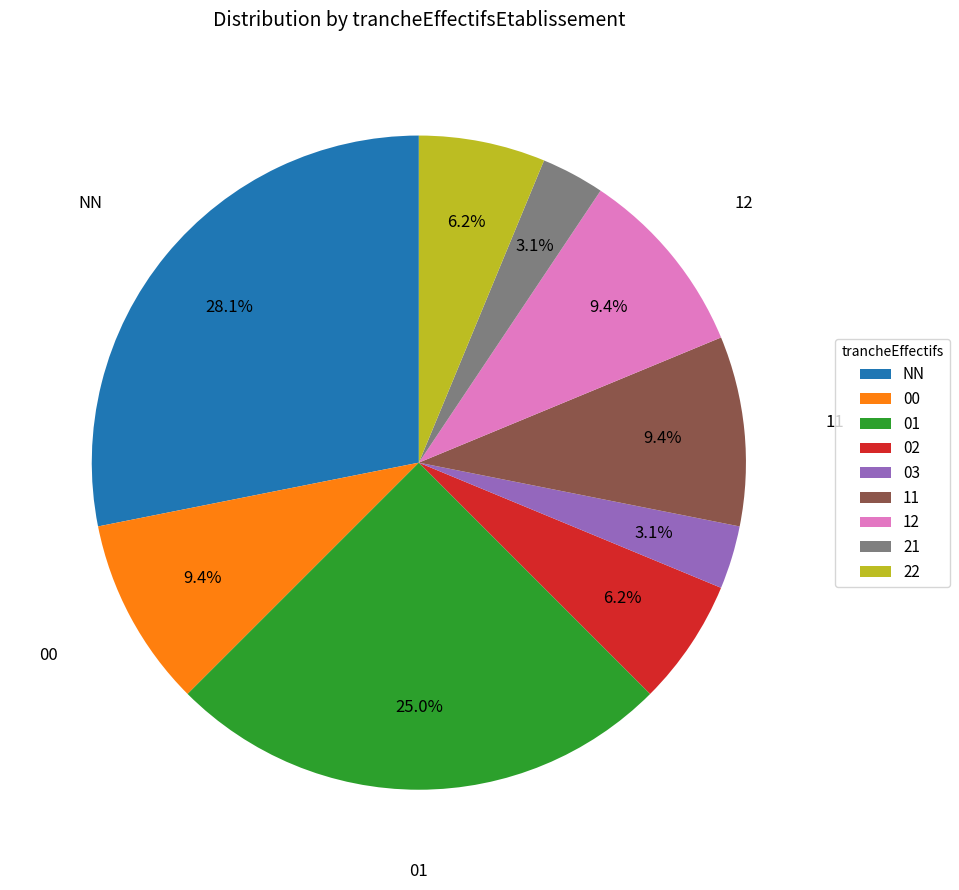

To the nearest percent, what portion does 01 represent?

25%